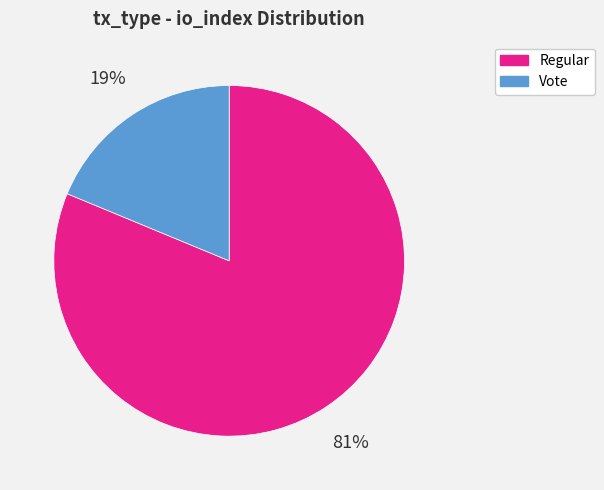

Which slice is the smallest?

Vote